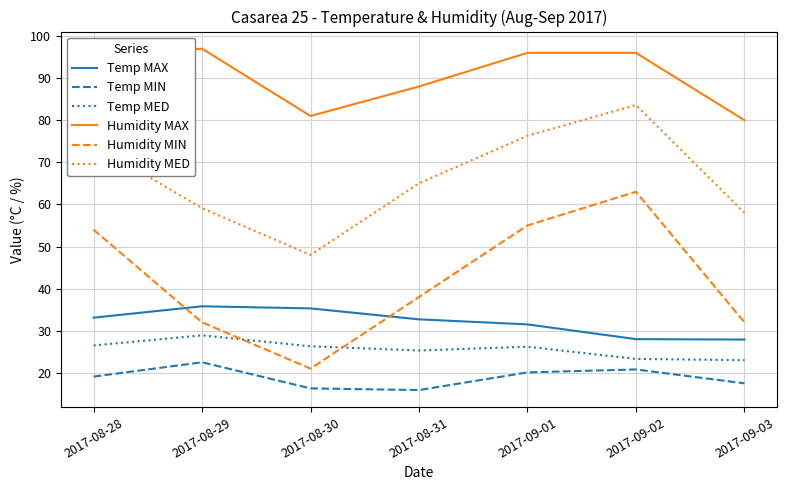

At which category does Temp MED reach its first local valley?

2017-08-31